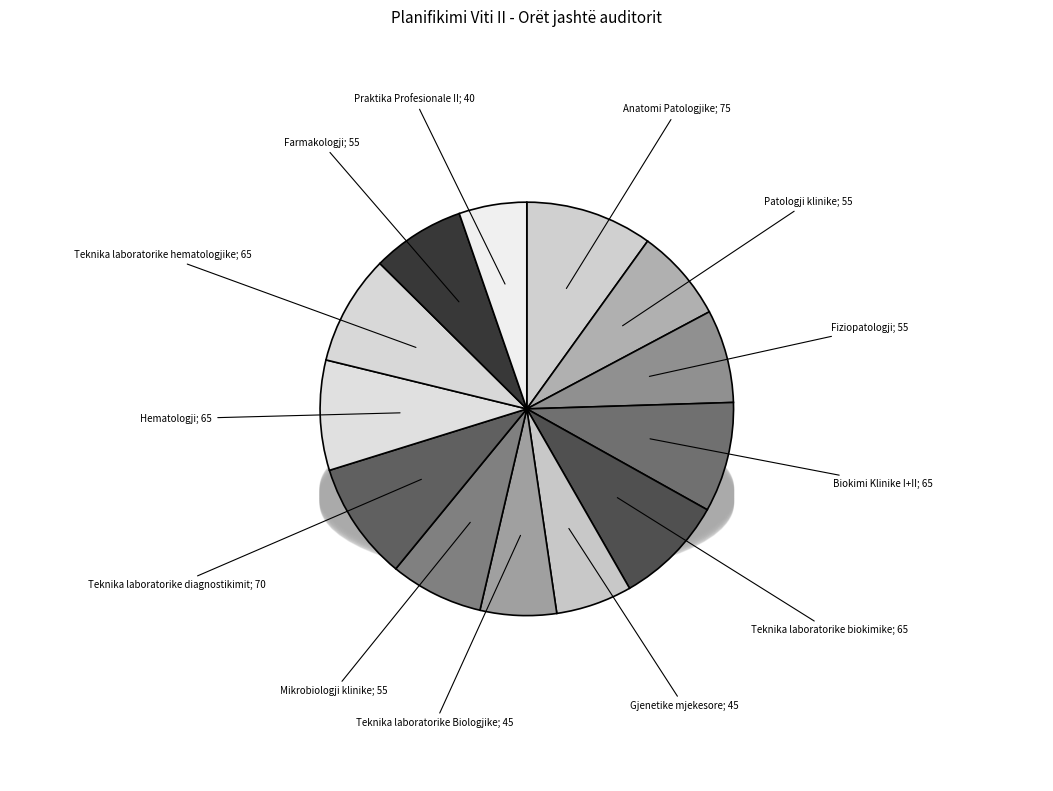

How many segments does this pie chart have?

13